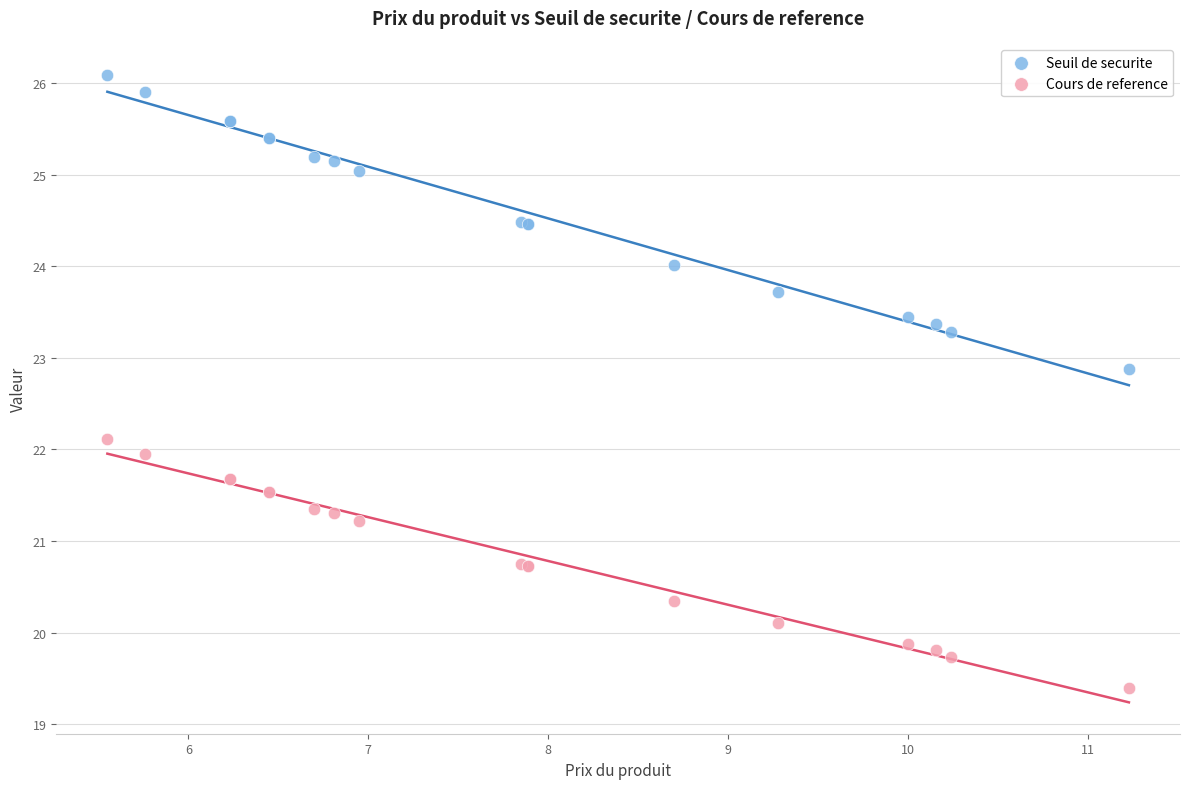

Which series reaches the maximum Y coordinate?

Seuil de securite